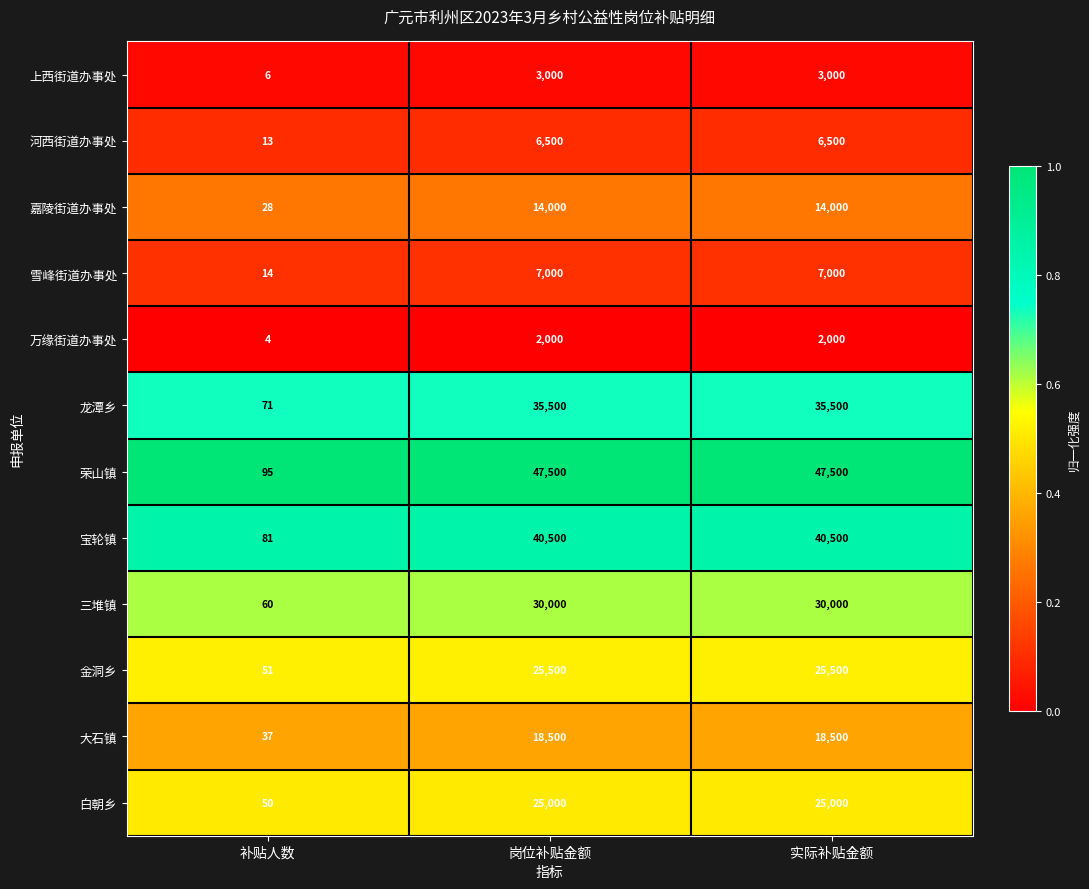

What is the total value across all series at 补贴人数?

510